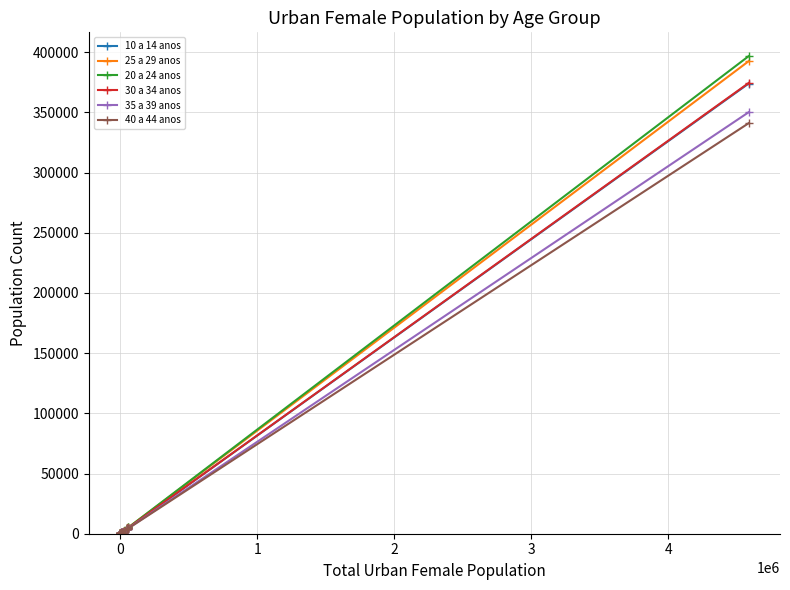

What is the greatest value displayed?

396685